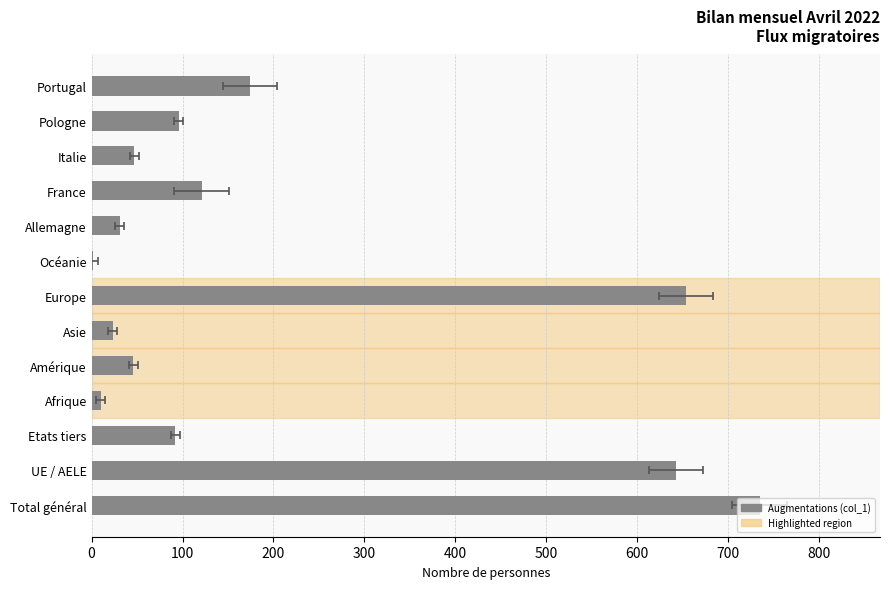

What position from the left is 0?

1